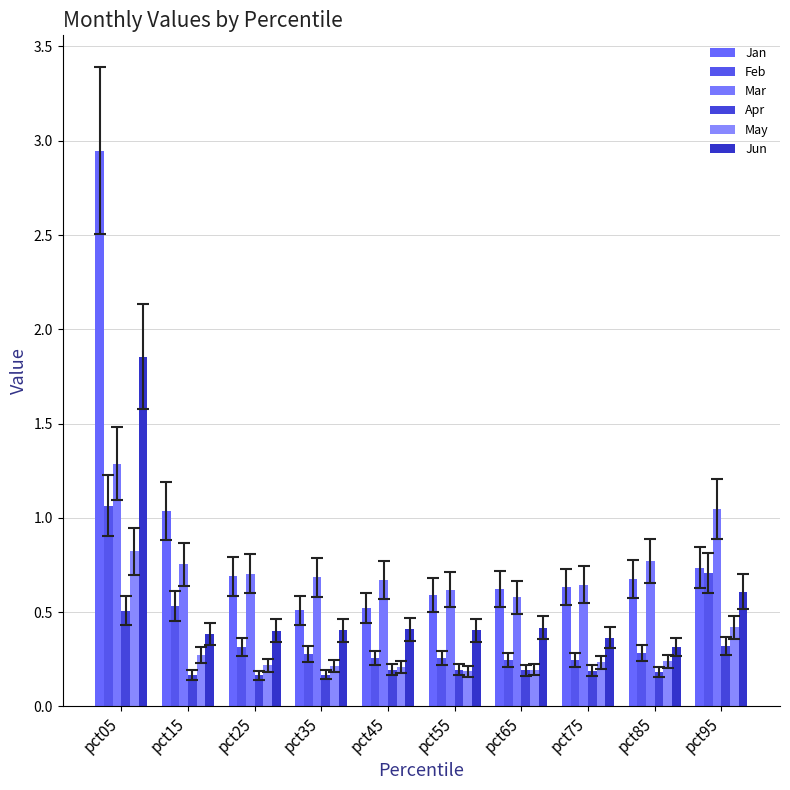

Rank the series by their maximum value, from highest to lowest.

Jan, Jun, Mar, Feb, May, Apr